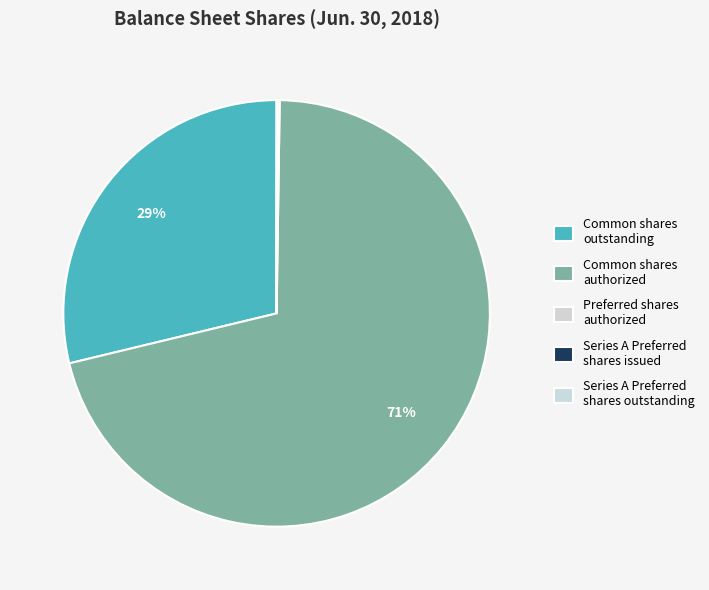

Count the number of slices in the pie.

5